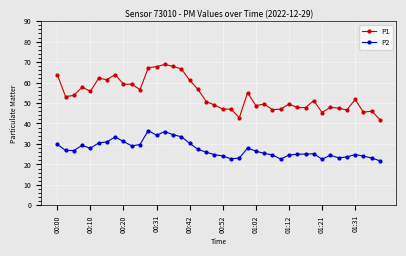

What is the value of the P1 point at the 27th from the left?

46.8